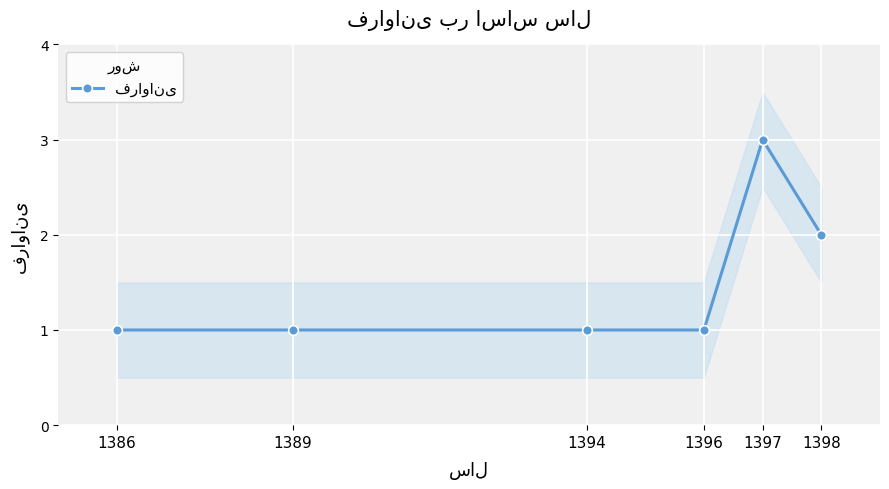

Rank the categories by value from lowest to highest.

1386, 1389, 1394, 1396, 1398, 1397